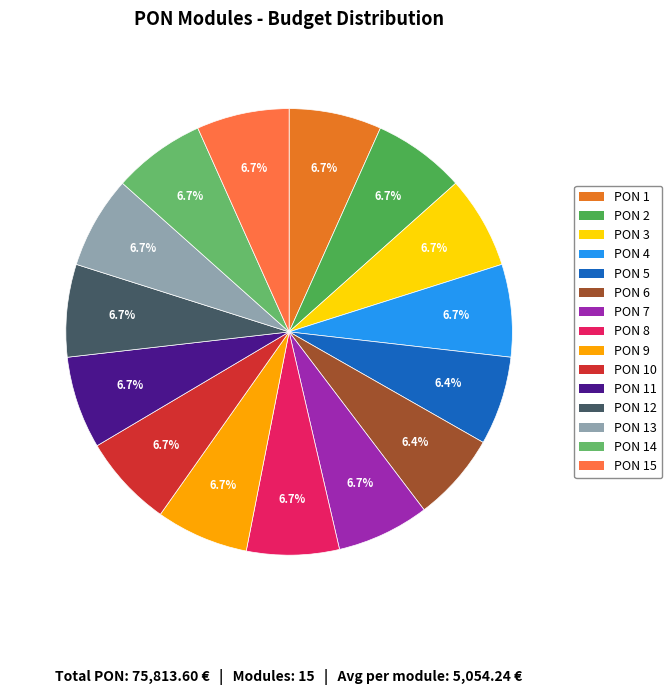

True or false: PON 11 accounts for 7% of the total.

True